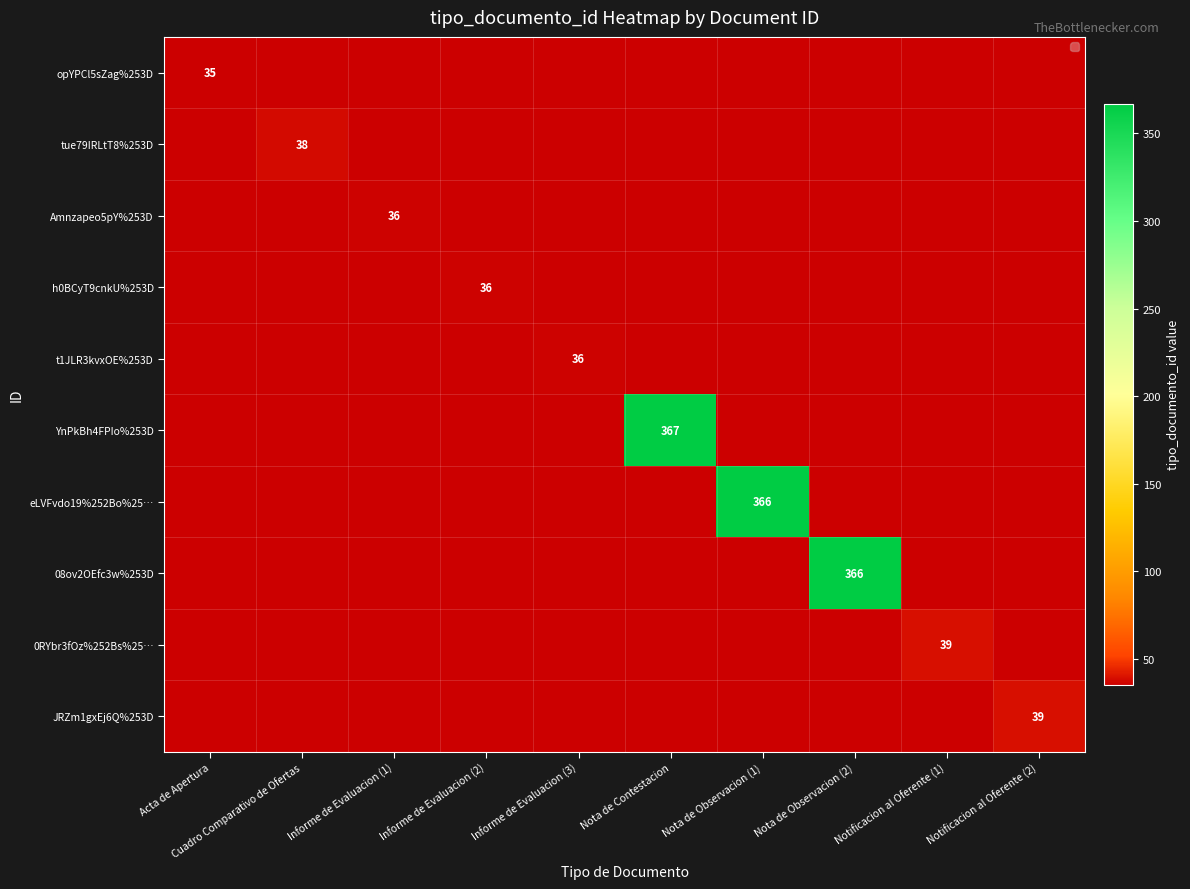

What is the total value across all series at Nota de Observacion (2)?

366